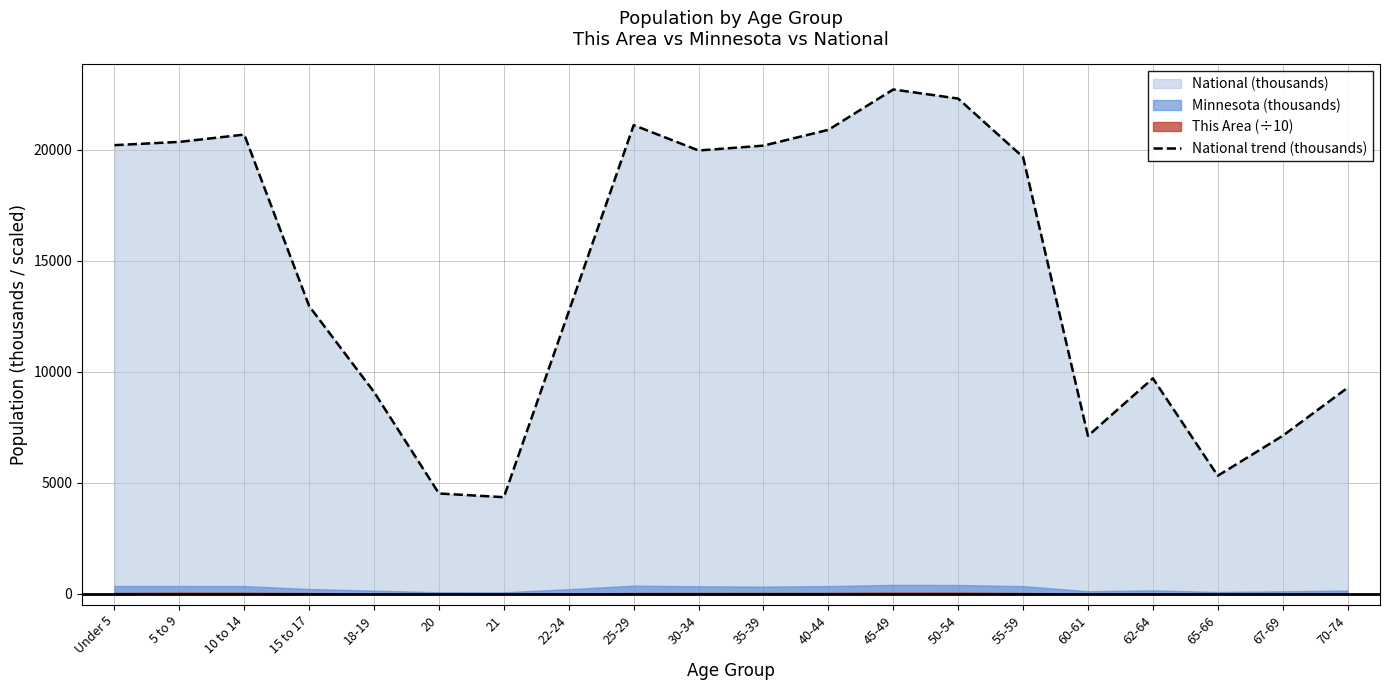

Rank the categories by value from highest to lowest.

45-49, 50-54, 25-29, 40-44, 10 to 14, 5 to 9, Under 5, 35-39, 30-34, 55-59, 15 to 17, 22-24, 62-64, 70-74, 18-19, 67-69, 60-61, 65-66, 20, 21